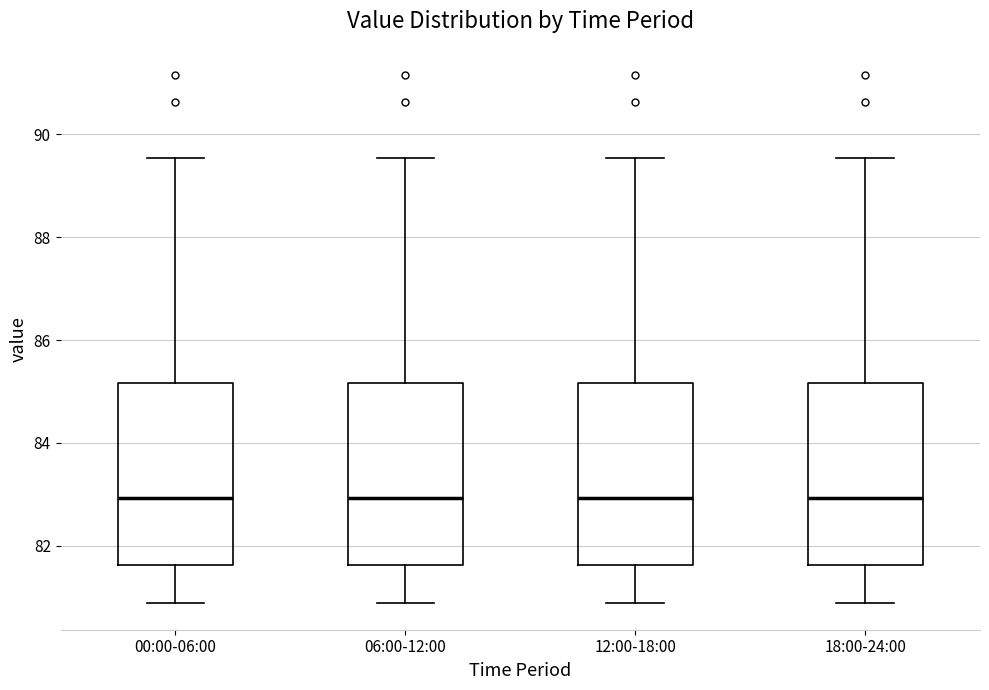

Reading left to right, read every box against the y-axis: the position of its median line, the range the box covers, and the ends of its whiskers. The values are not printed on the chart, so give them approximately, as read against the axis.

00:00-06:00: median 83.0, box 81.6 to 85.2, whiskers 80.8 to 89.6
06:00-12:00: median 83.0, box 81.6 to 85.2, whiskers 80.8 to 89.6
12:00-18:00: median 83.0, box 81.6 to 85.2, whiskers 80.8 to 89.6
18:00-24:00: median 83.0, box 81.6 to 85.2, whiskers 80.8 to 89.6